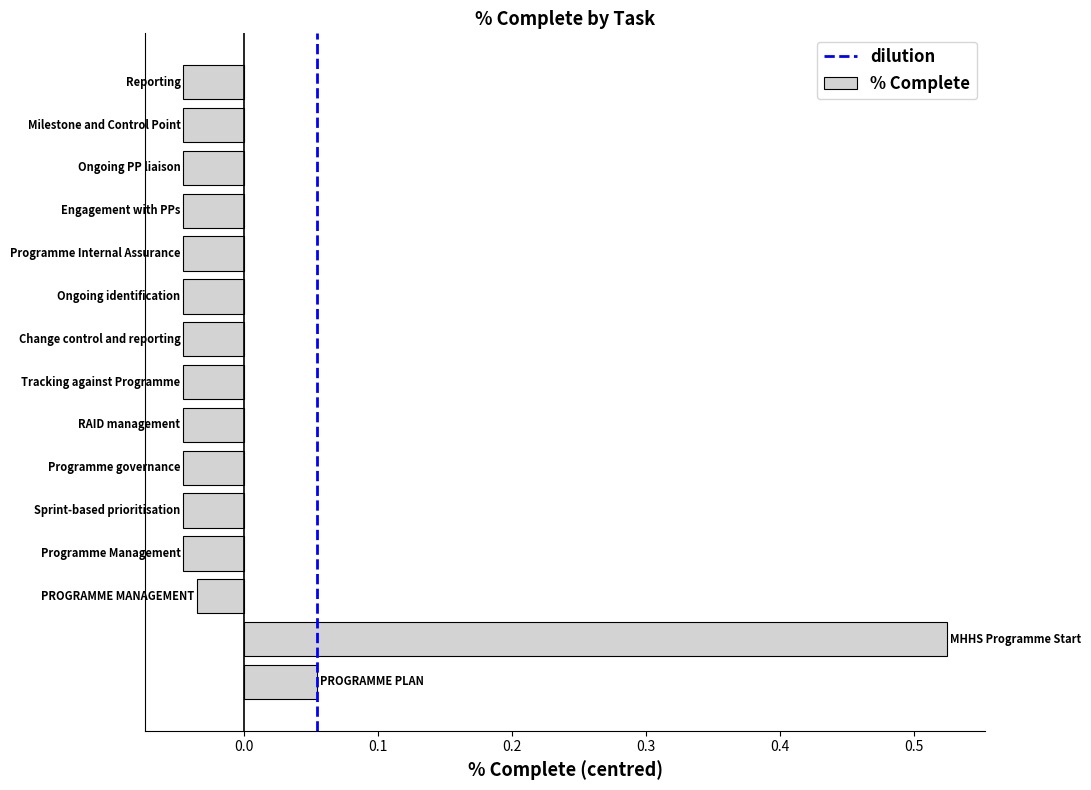

What is the difference between the maximum and second lowest values?

0.6